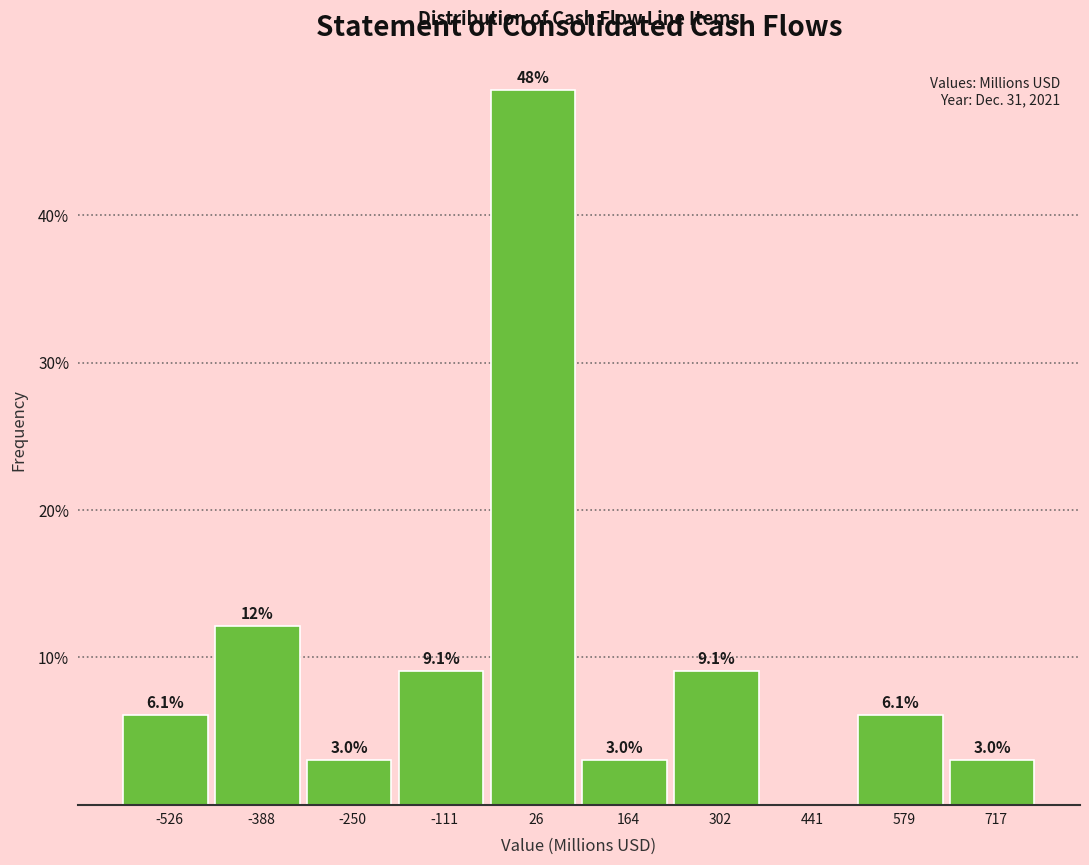

Which range on the x-axis has the tallest bar?

-40 to 100